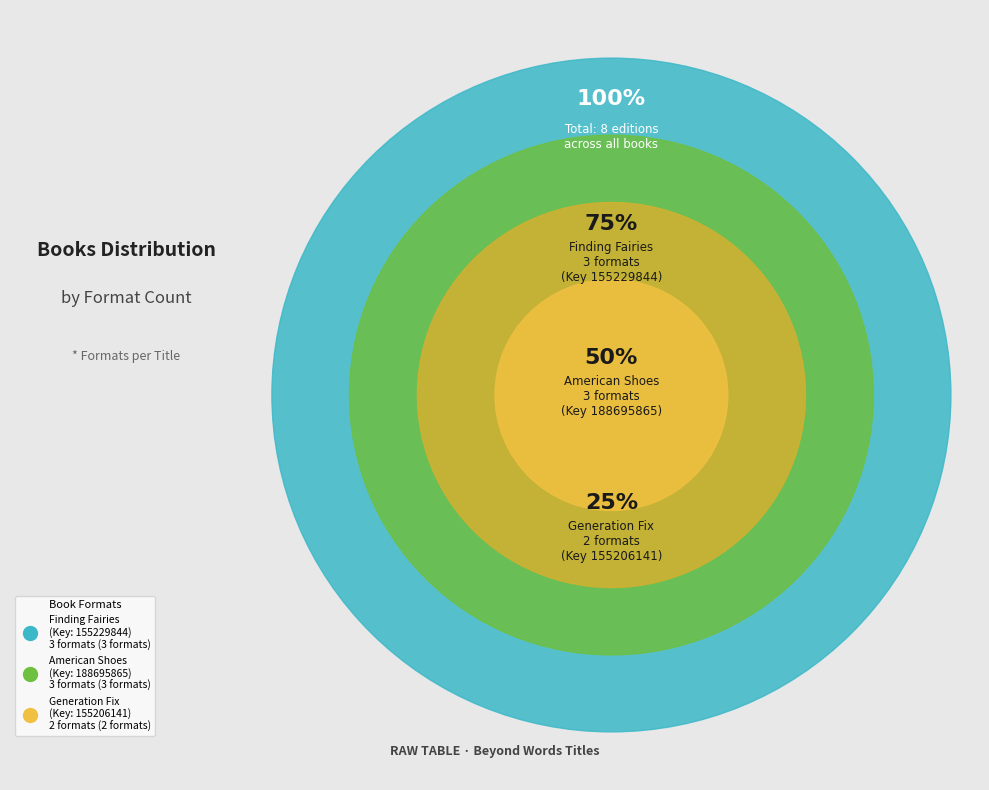

Rank the categories by value from lowest to highest.

Generation Fix (9781582700670), Finding Fairies (9781582709000), American Shoes (9781582709314)